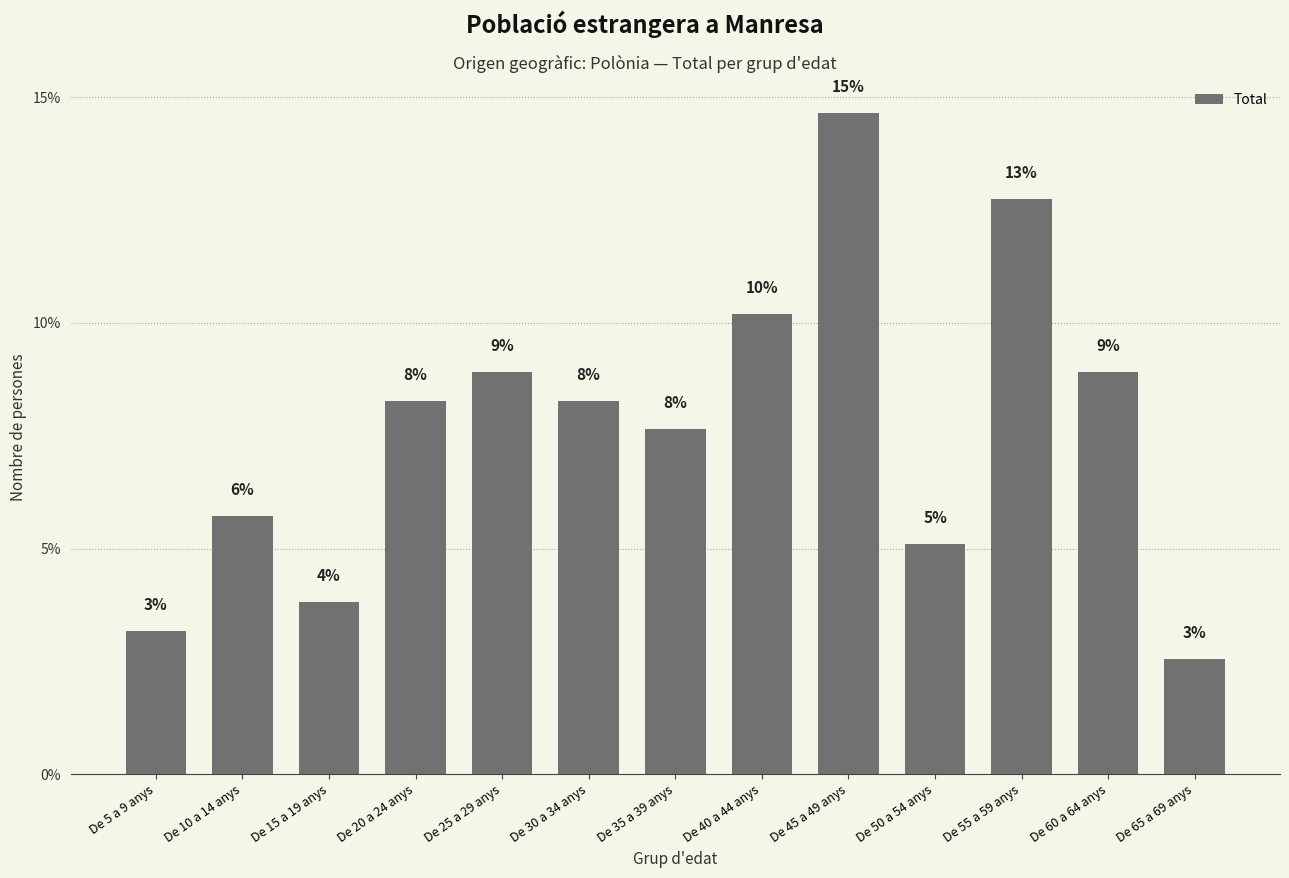

What is the maximum value shown in the chart?

14.6